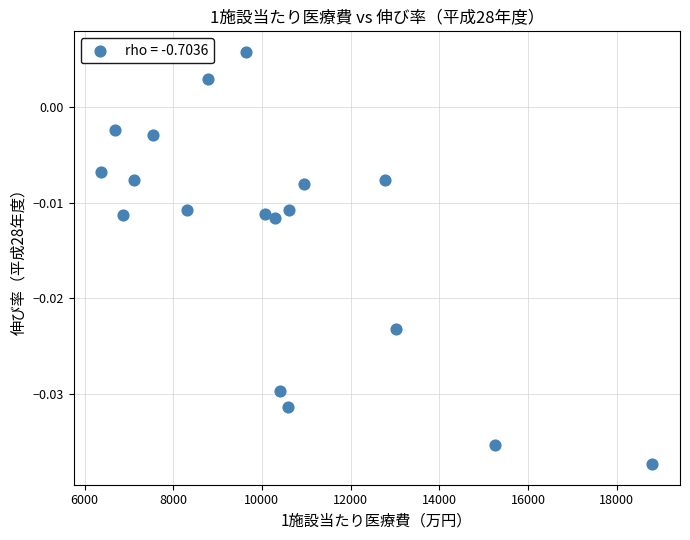

What is the range of X values (max minus min)?

12431.2